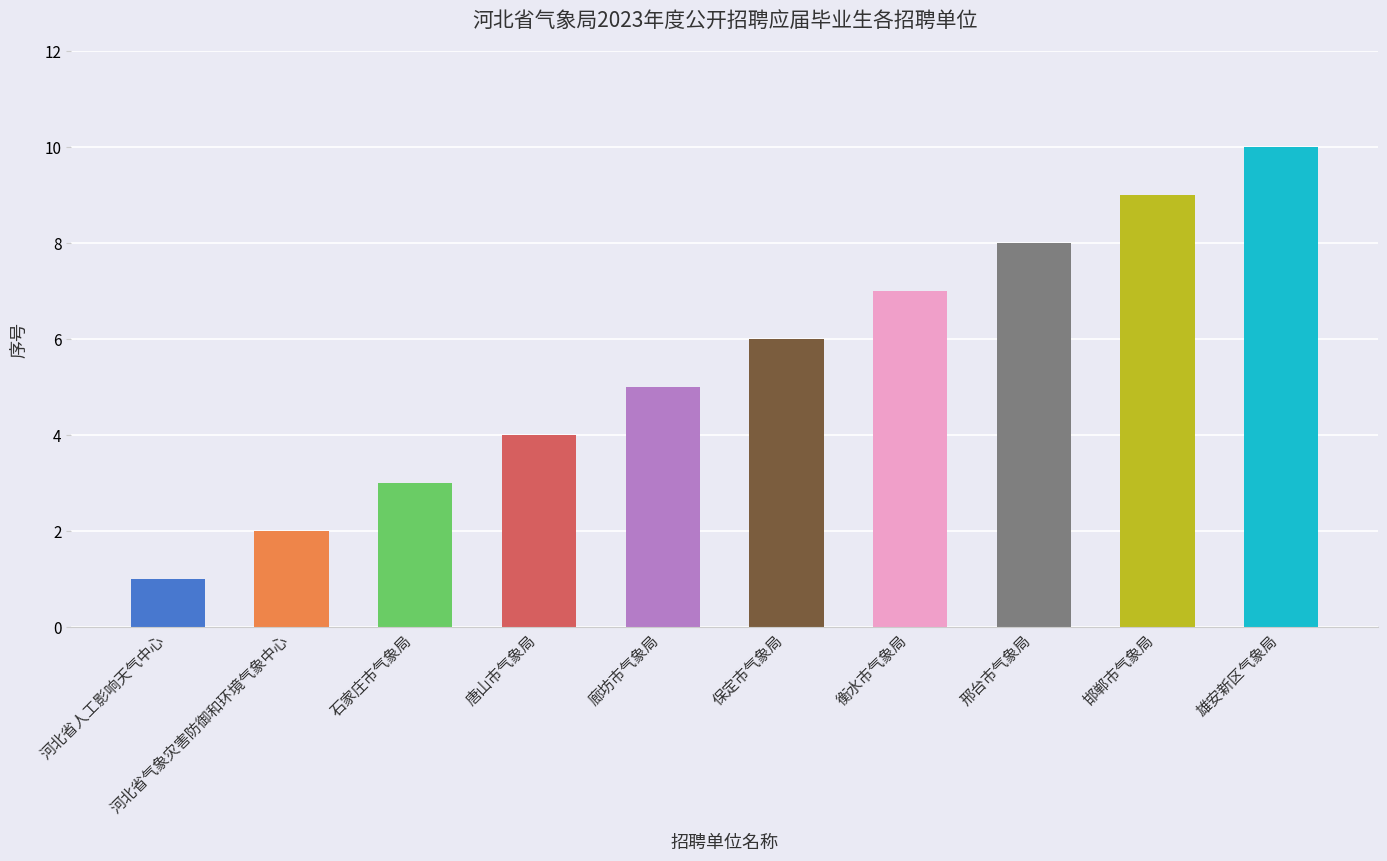

Reading left to right, what are all the values shown in this chart?

河北省人工影响天气中心=1	河北省气象灾害防御和环境气象中心=2	石家庄市气象局=3	唐山市气象局=4	廊坊市气象局=5	保定市气象局=6	衡水市气象局=7	邢台市气象局=8	邯郸市气象局=9	雄安新区气象局=10